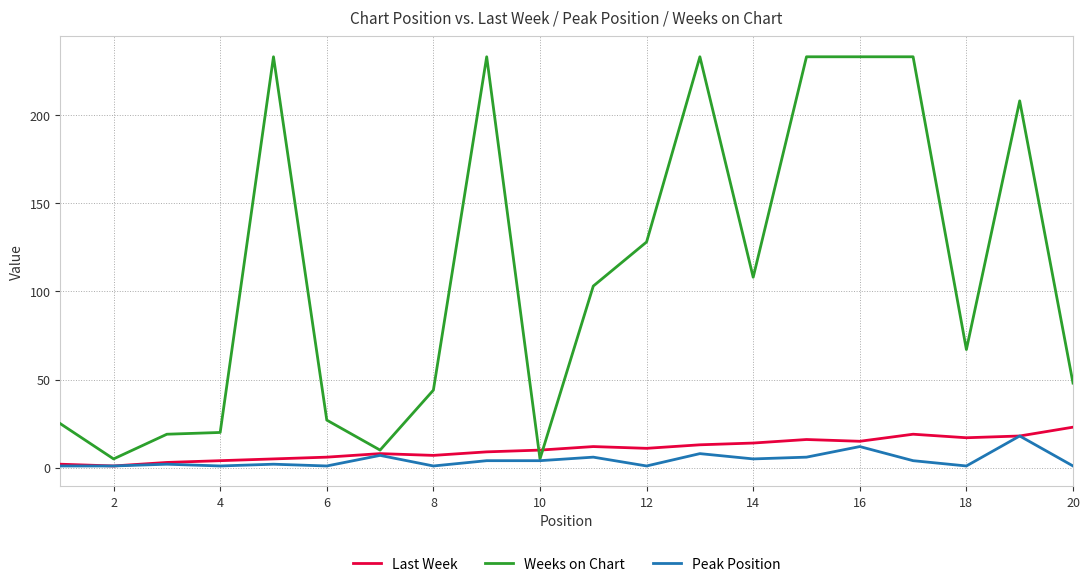

Which series has the widest spread of values?

Weeks on Chart